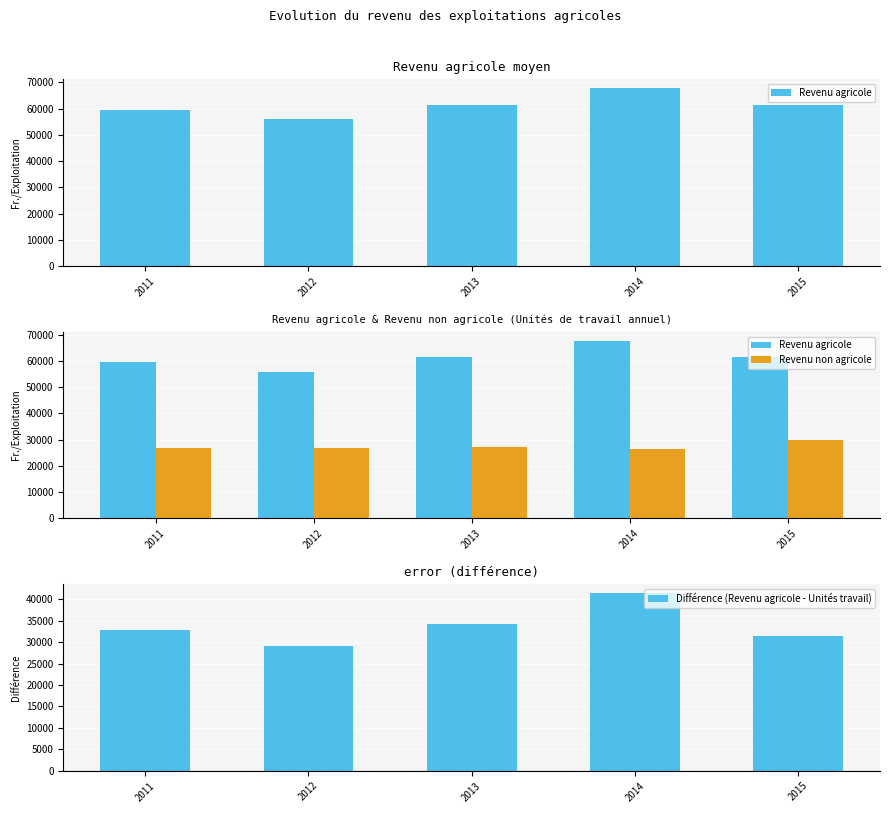

At how many categories does at least one series exceed 28035?

5